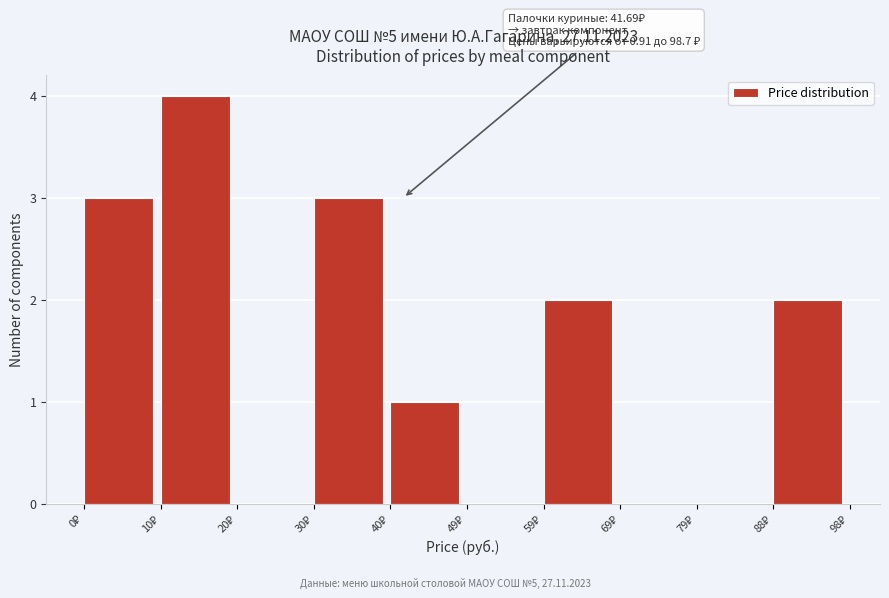

Which range on the x-axis has the tallest bar?

11 to 20